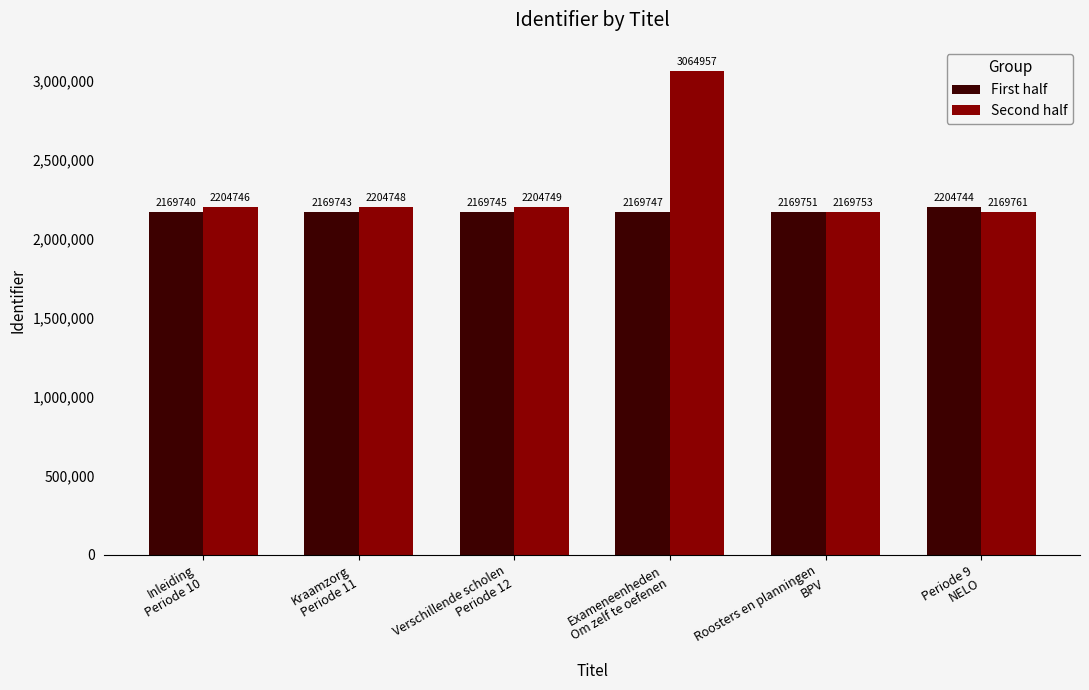

What is the label of the 4th bar from the left?

Exameneenheden
Om zelf te oefenen